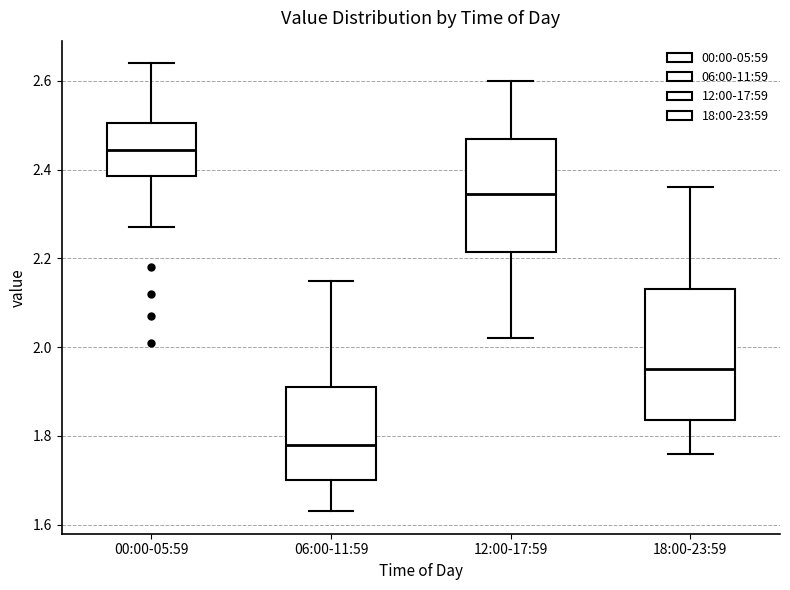

Reading left to right, read every box against the y-axis: the position of its median line, the range the box covers, and the ends of its whiskers. The values are not printed on the chart, so give them approximately, as read against the axis.

00:00-05:59: median 2.44, box 2.38 to 2.50, whiskers 2.28 to 2.64
06:00-11:59: median 1.78, box 1.70 to 1.92, whiskers 1.64 to 2.16
12:00-17:59: median 2.34, box 2.22 to 2.48, whiskers 2.02 to 2.60
18:00-23:59: median 1.96, box 1.84 to 2.14, whiskers 1.76 to 2.36